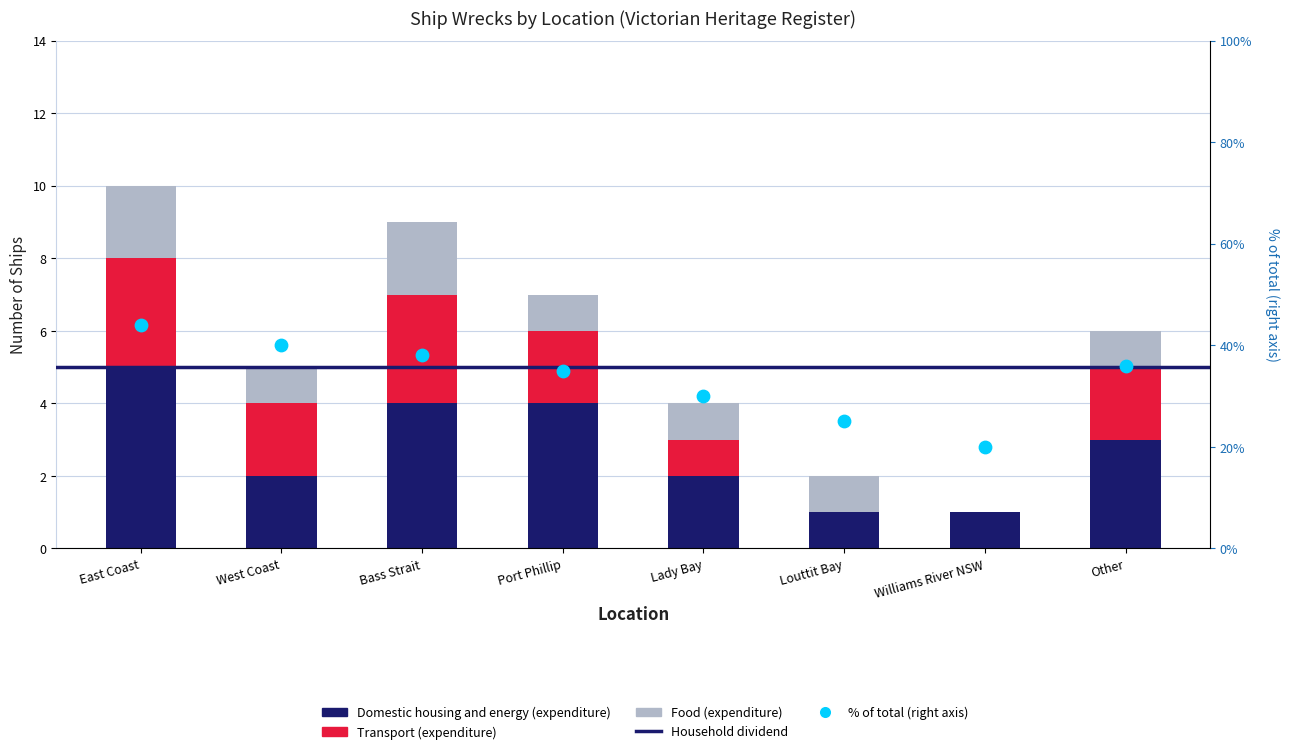

Is the value of Transport (expenditure) at Louttit Bay greater than the value of Food (expenditure) at West Coast?

No